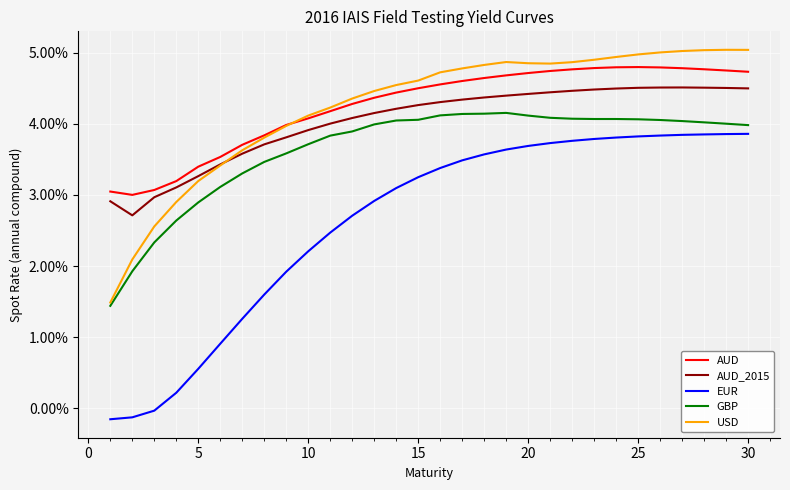

True or false: AUD and EUR intersect in this chart.

False